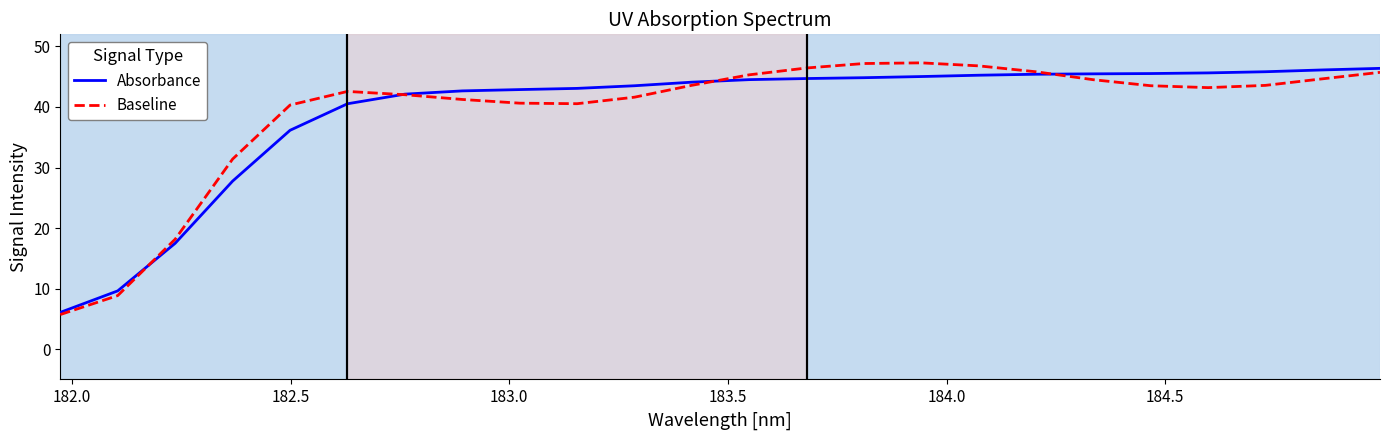

What is the minimum value for Absorbance?

6.1